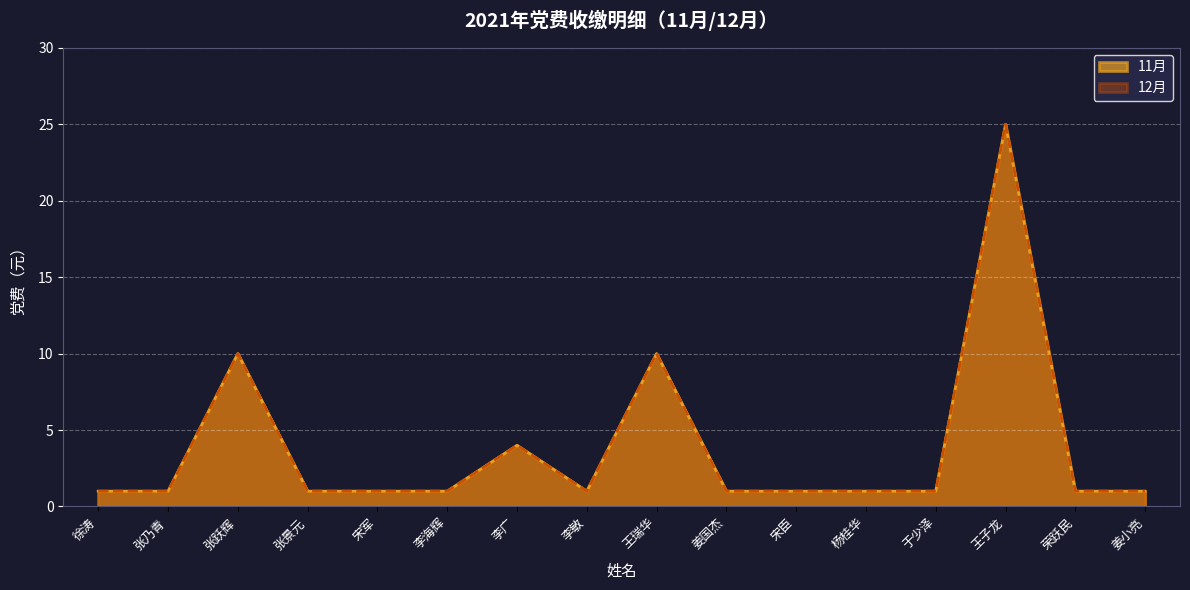

Rank the series at 李海辉 from highest to lowest value.

11月, 12月